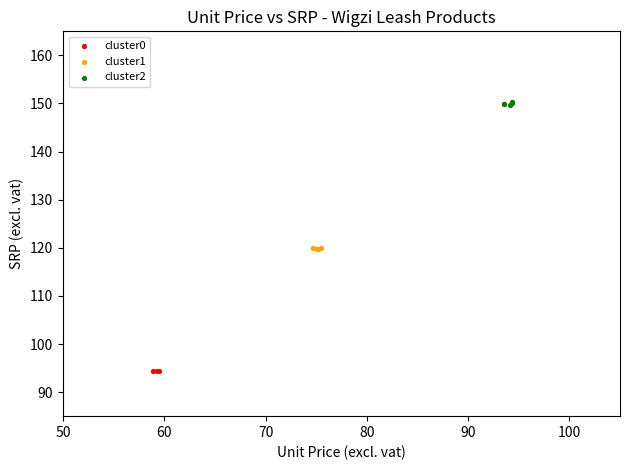

Which series reaches the minimum Y coordinate?

cluster0